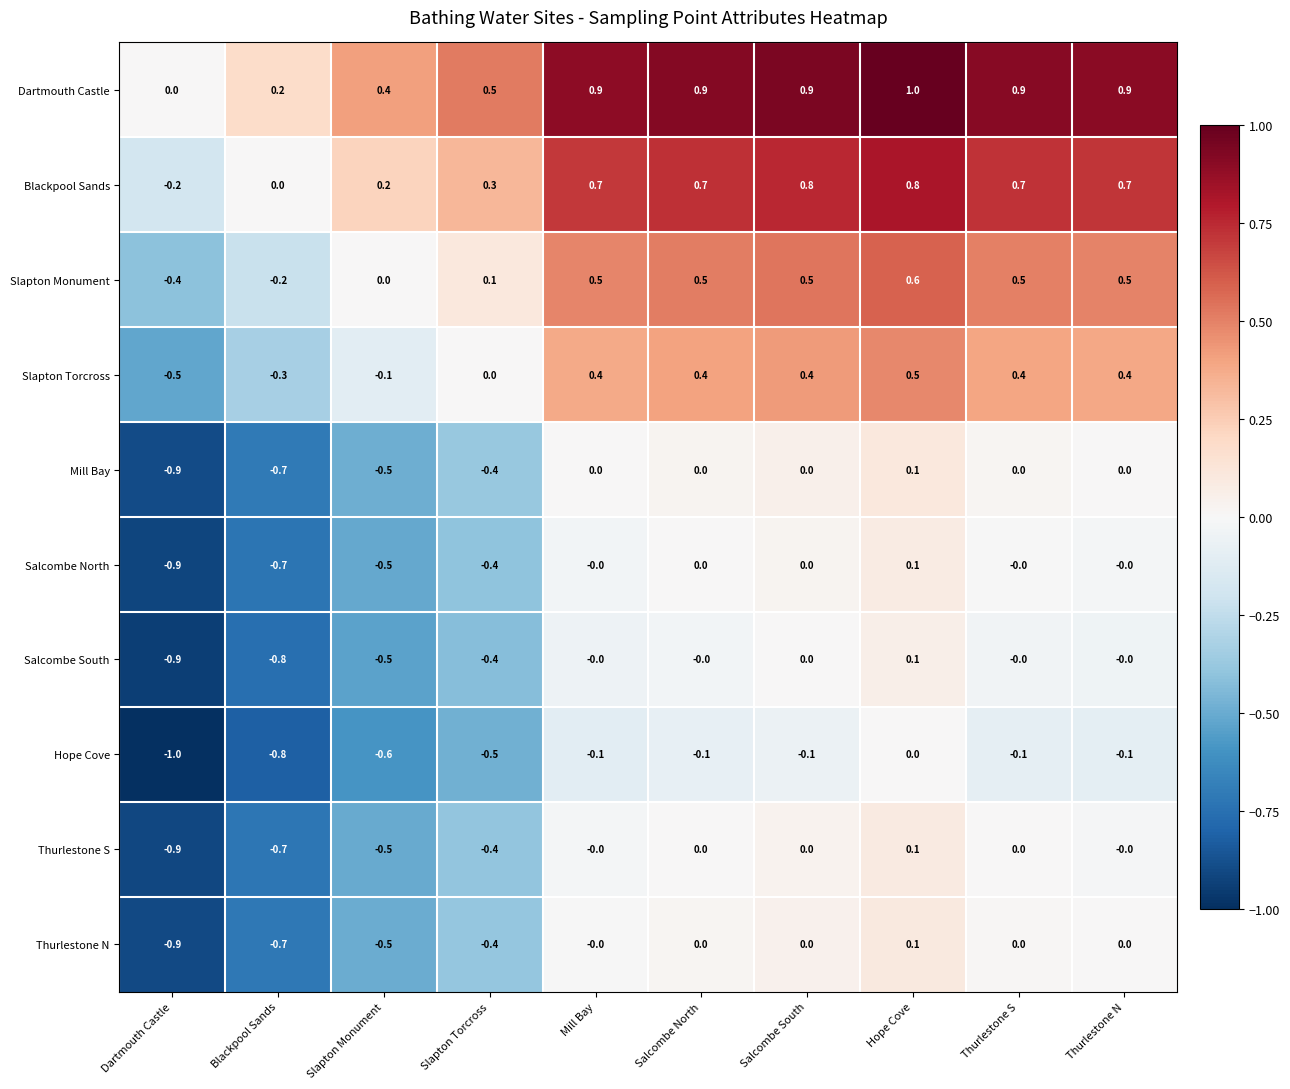

What is the difference between the Mill Bay values at Mill Bay and Blackpool Sands?

0.7